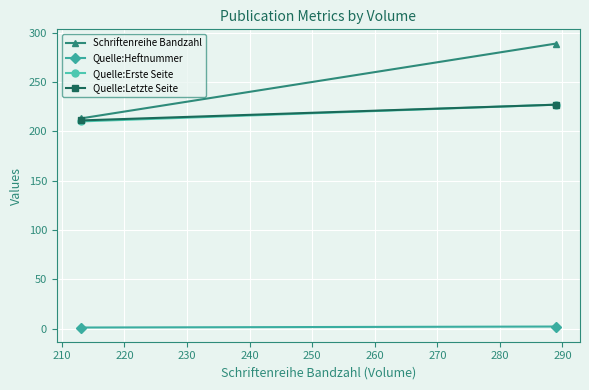

Which series has the largest range (max minus min)?

Schriftenreihe Bandzahl